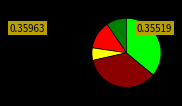

Is there a majority slice in this chart?

No